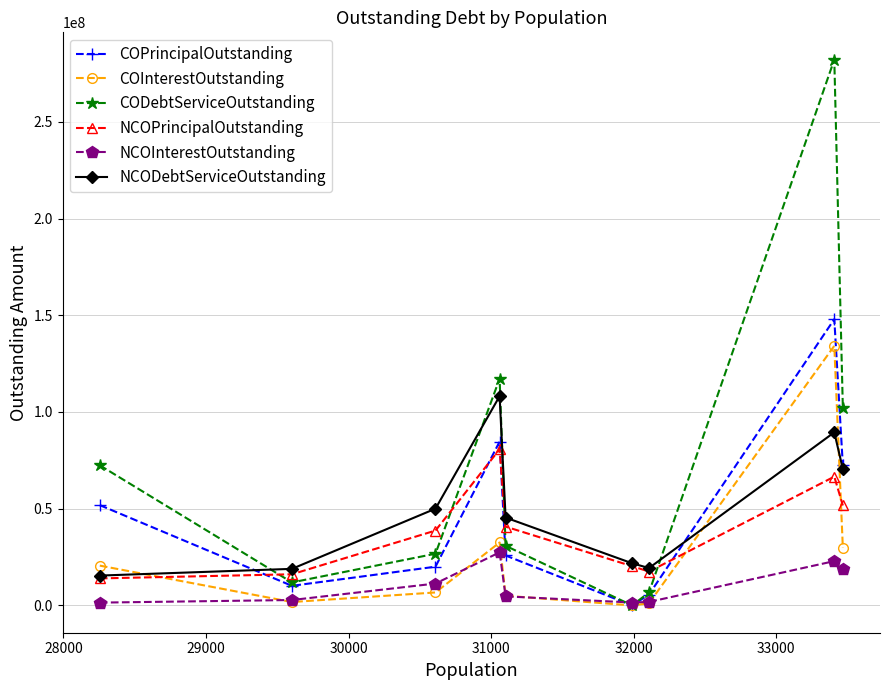

What is the value of the NCOPrincipalOutstanding point at the 5th from the left?

40740000.0